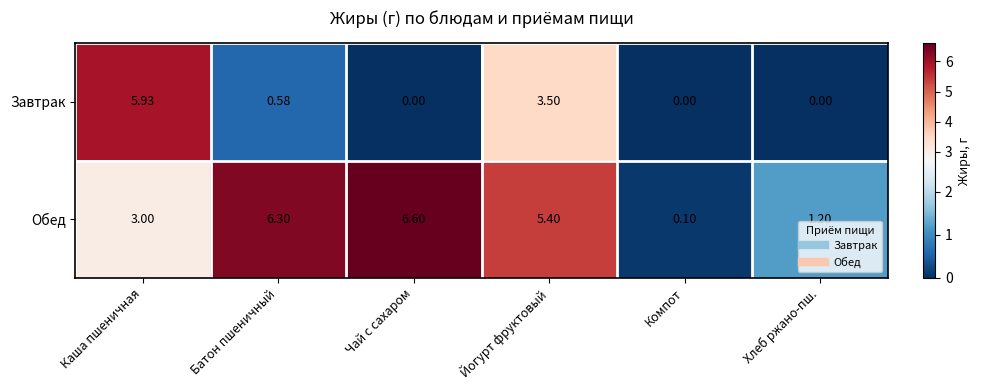

At which category is the sum across all series the highest?

Каша пшеничная